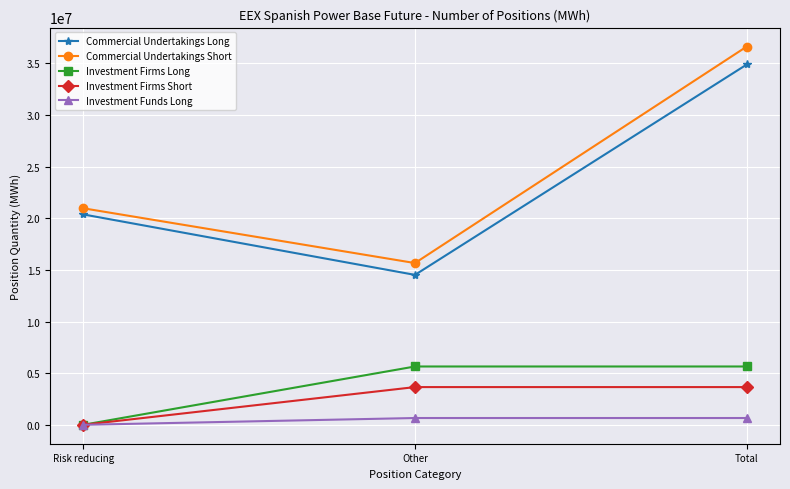

The value of Investment Funds Long at Other is 657218. True or false?

True